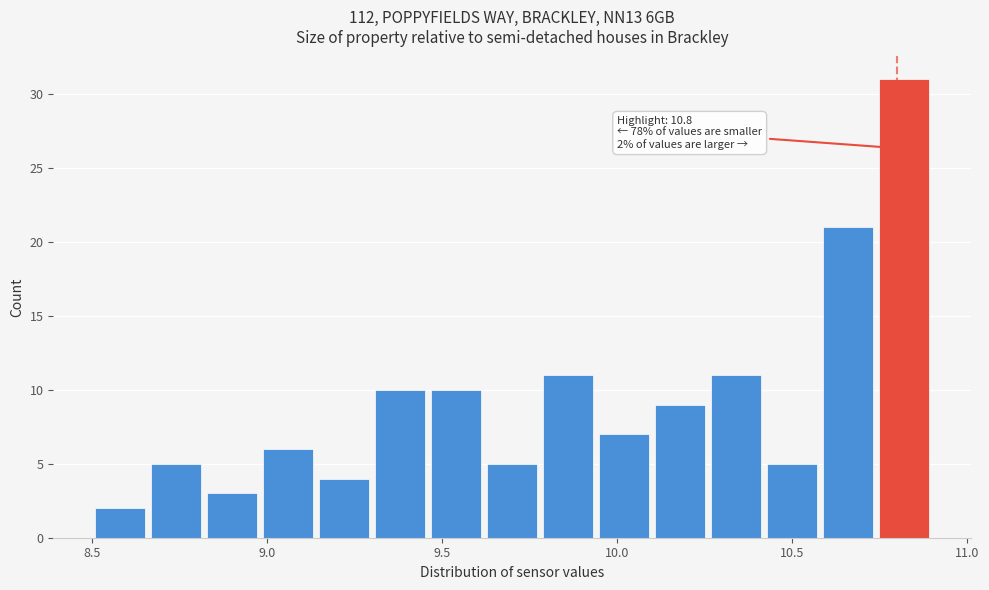

Read against the x-axis, roughly where is the centre of the tallest bar?

10.80